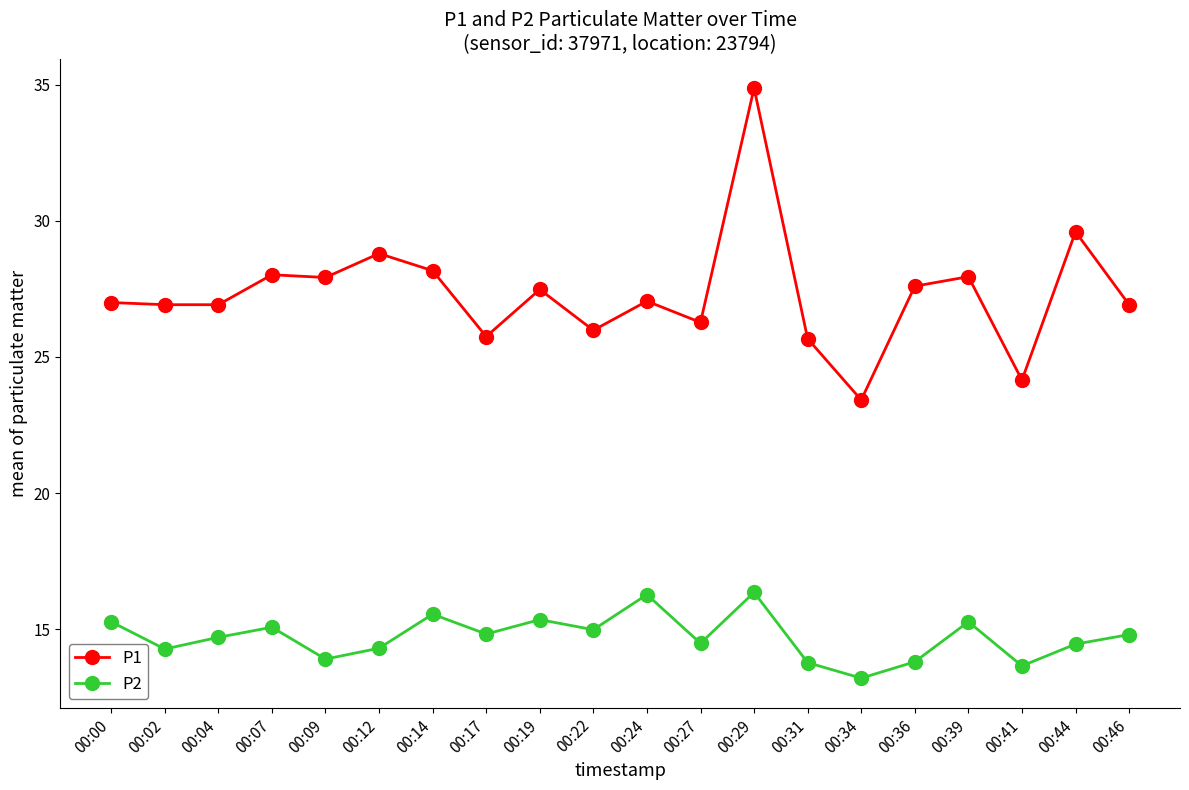

At which category is the sum across all series the highest?

00:29